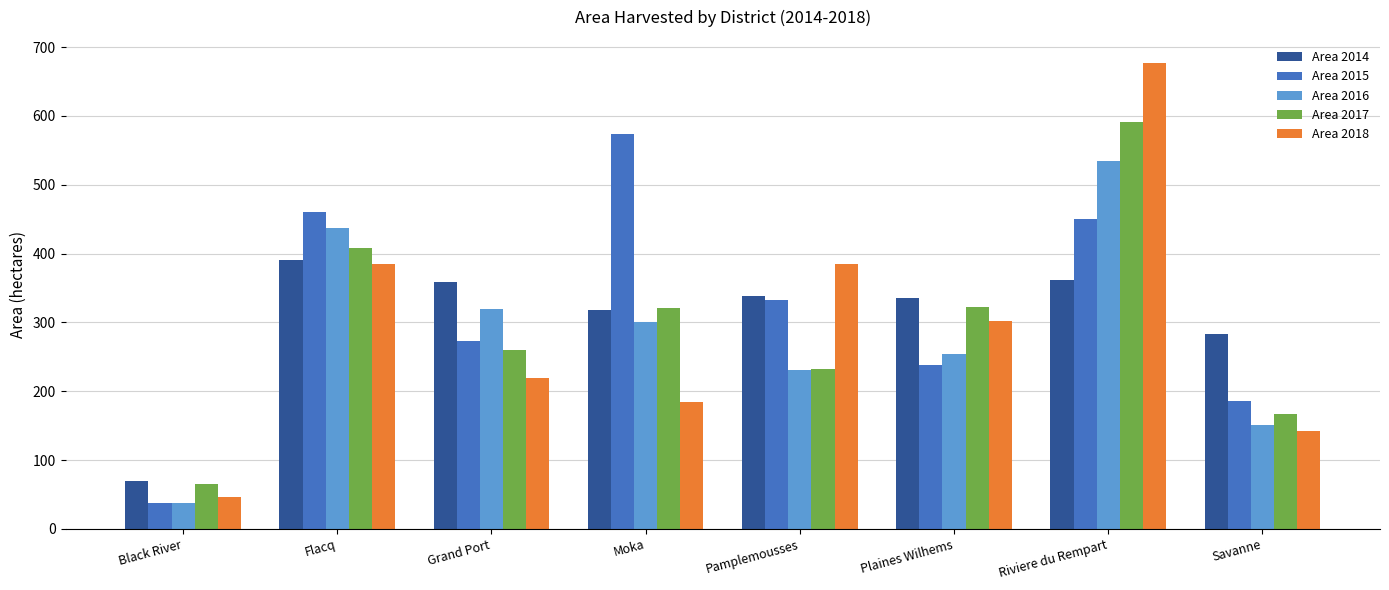

Which series has the largest range (max minus min)?

Area 2018